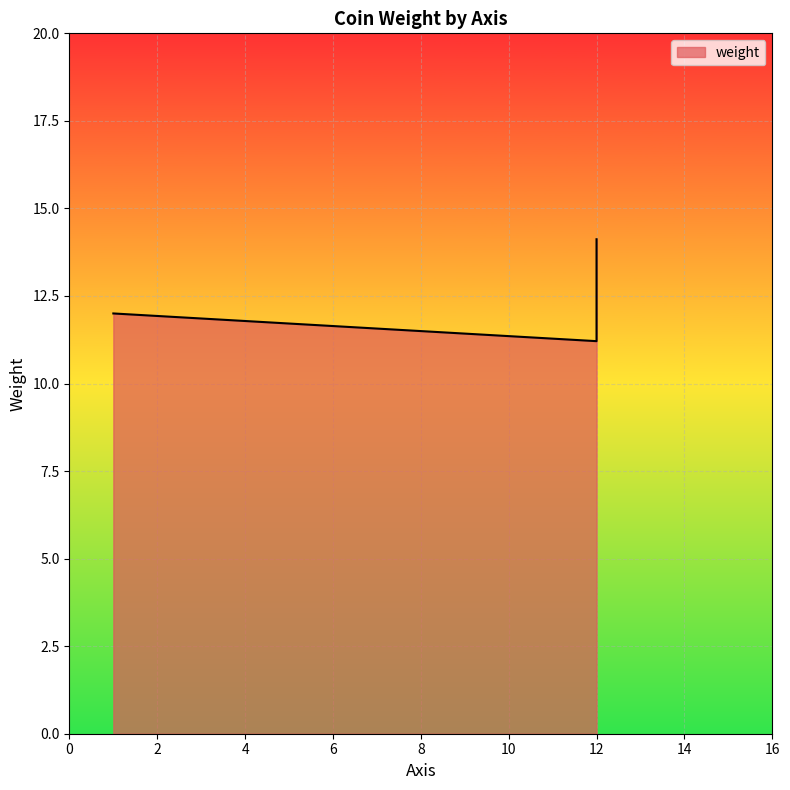

Which label corresponds to the smallest value in the chart?

12